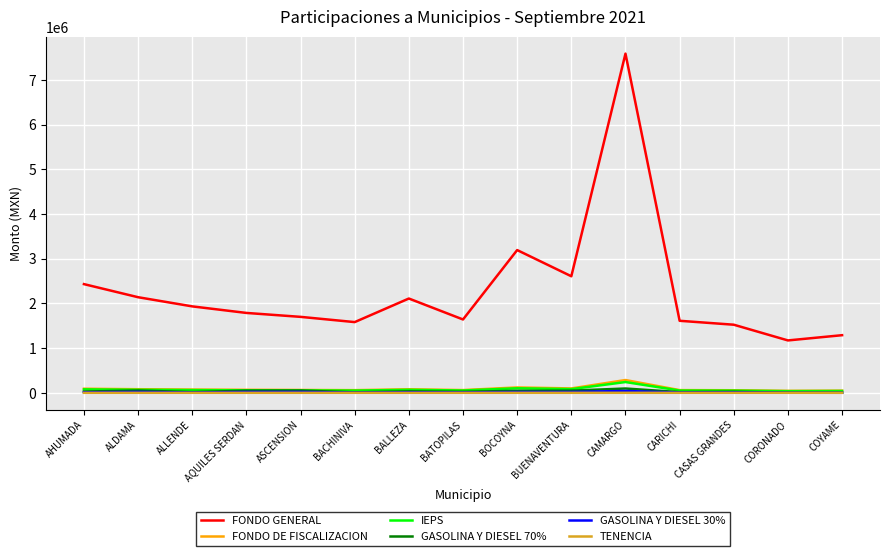

True or false: GASOLINA Y DIESEL 70% and FONDO GENERAL cross at least once.

False